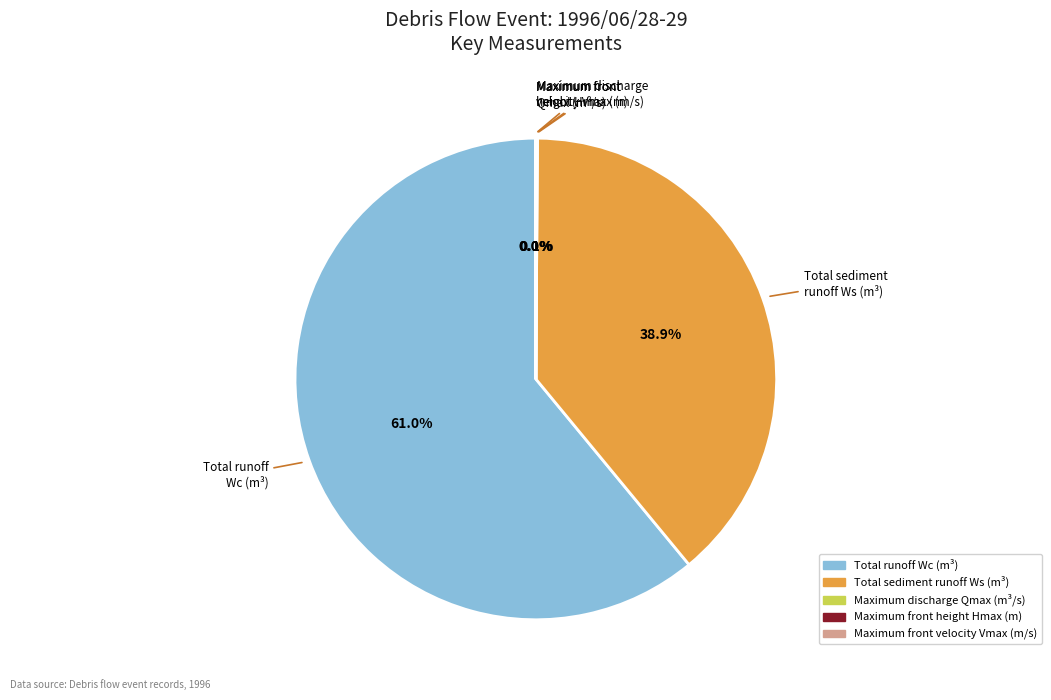

To the nearest percent, what is the average slice percentage?

20%